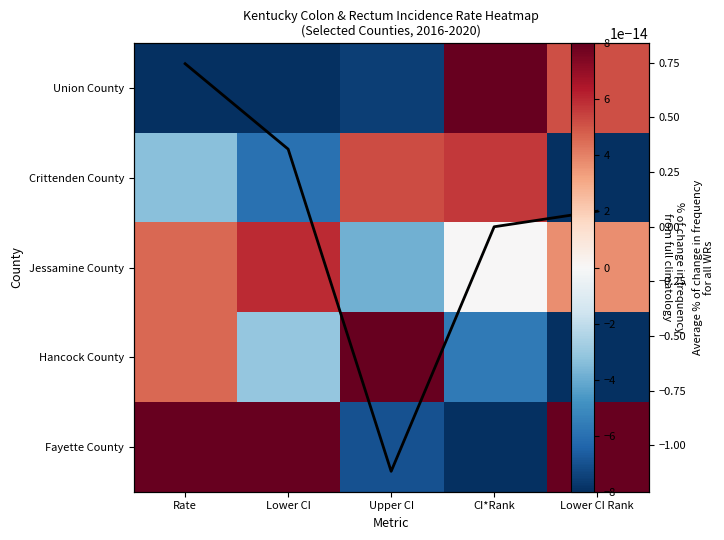

Which series changed the most between Rate and CI*Rank?

Union County